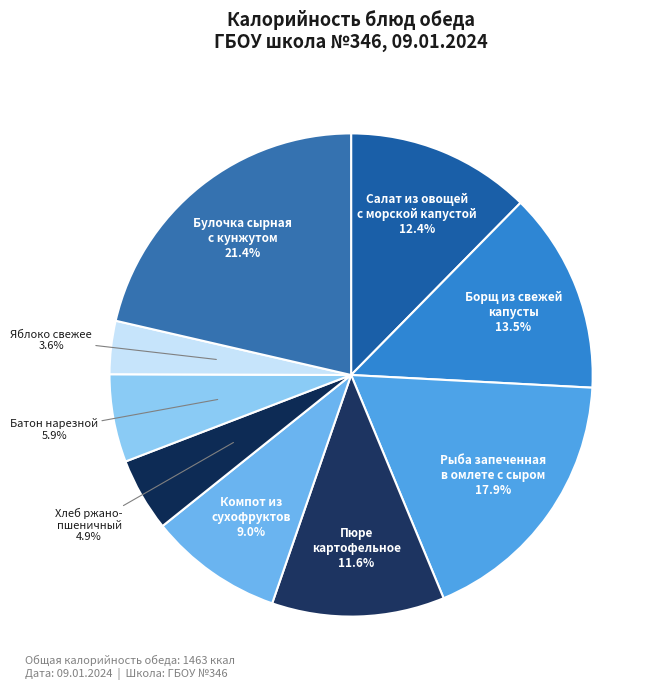

How many slices are in this pie chart?

9